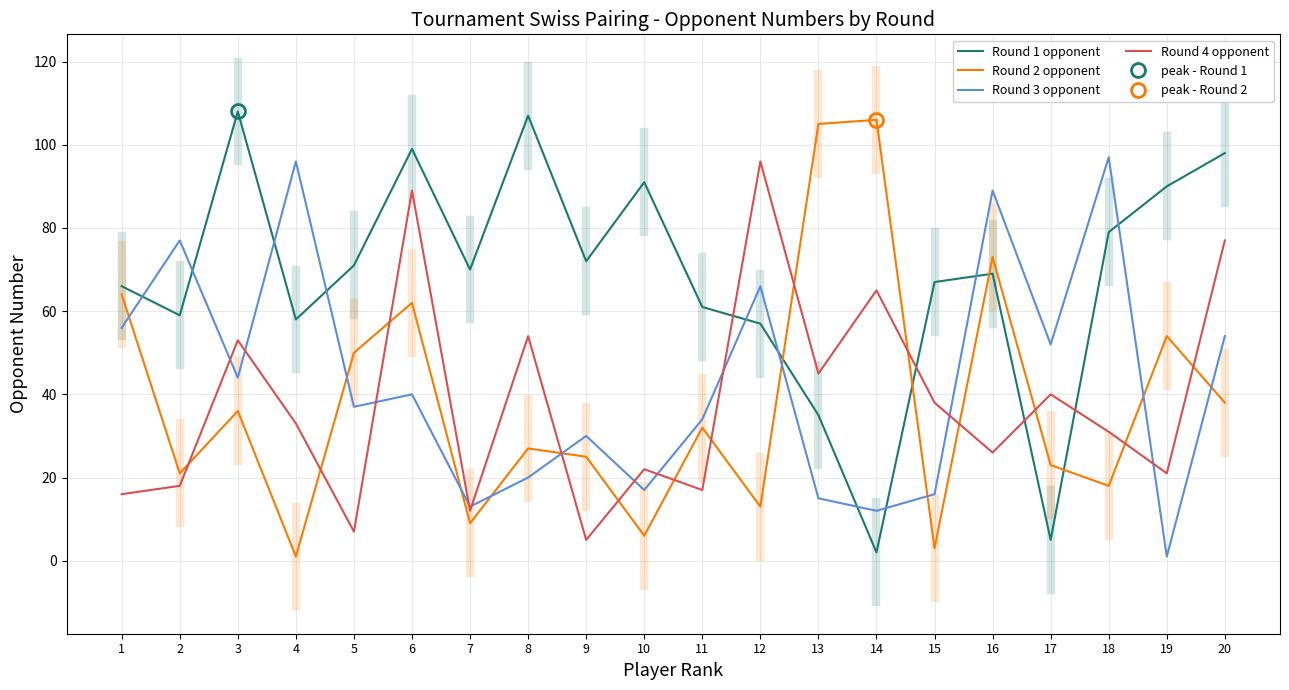

The Round 3 opponent series shows 16 at 15. True or false?

True